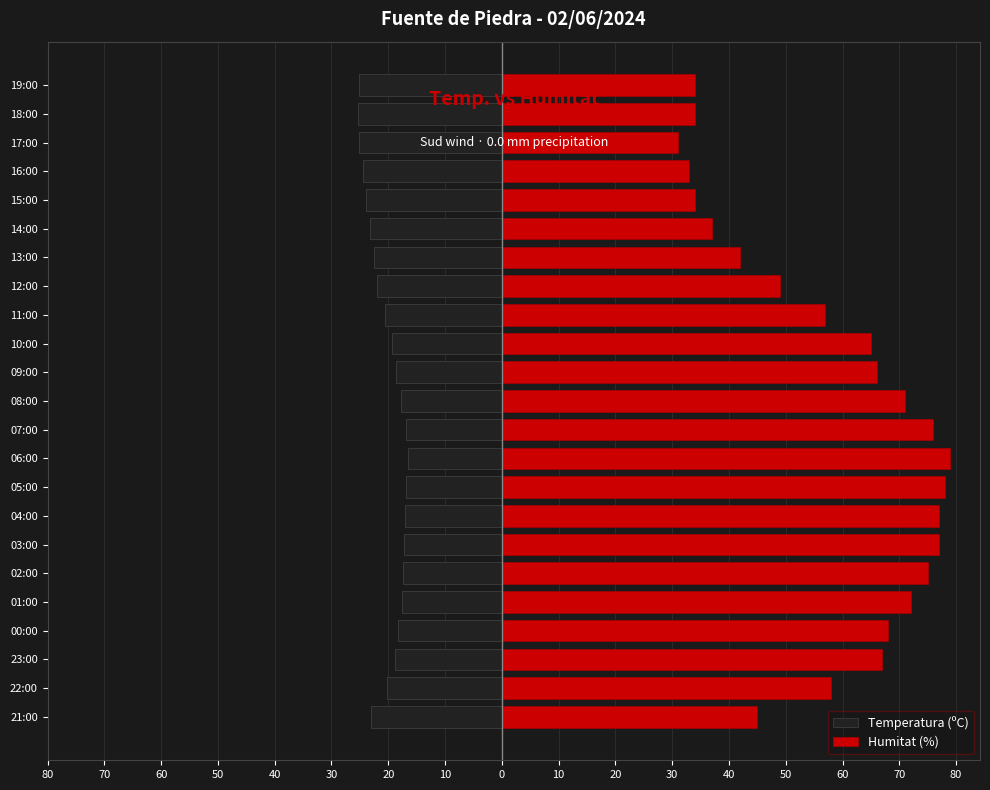

How many values in the Humitat (%) series are below 65?

11